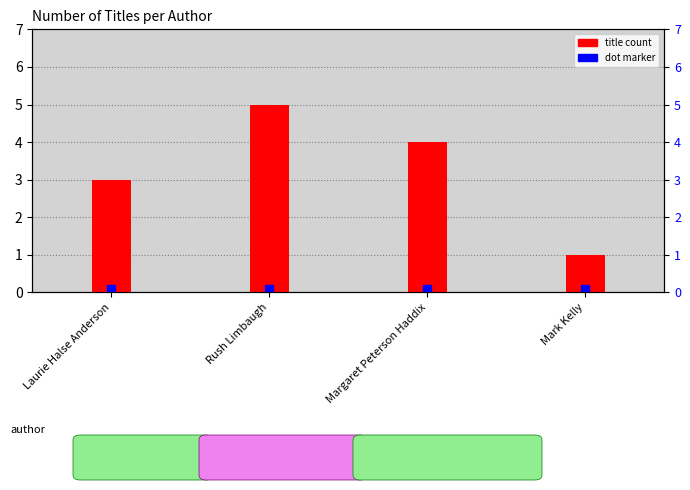

Count the values in the range 3 to 5.

3